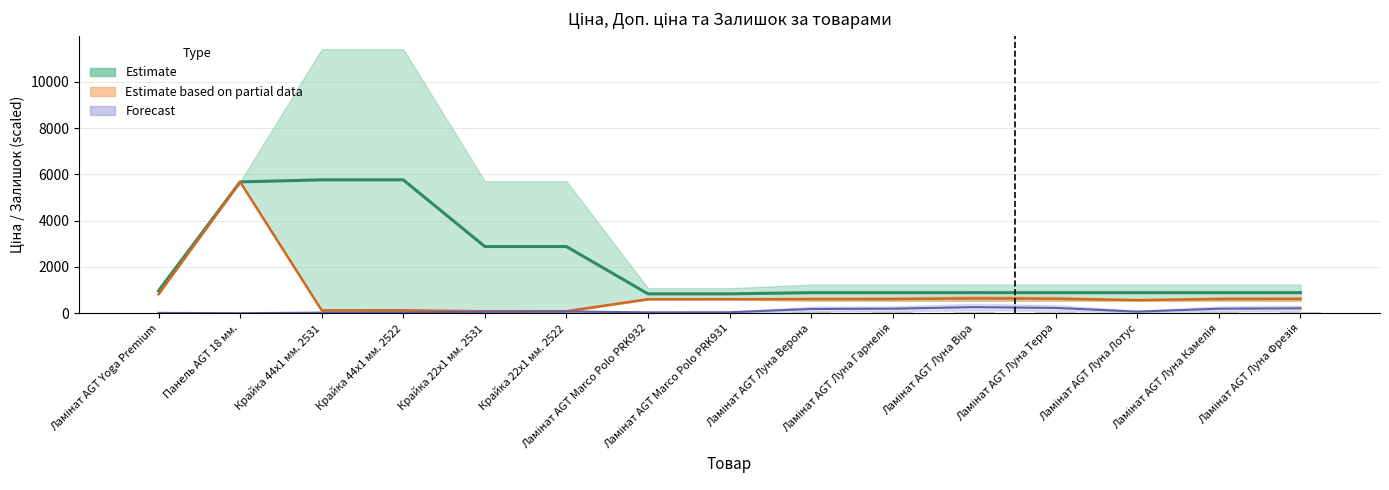

Are the bars horizontal?

No